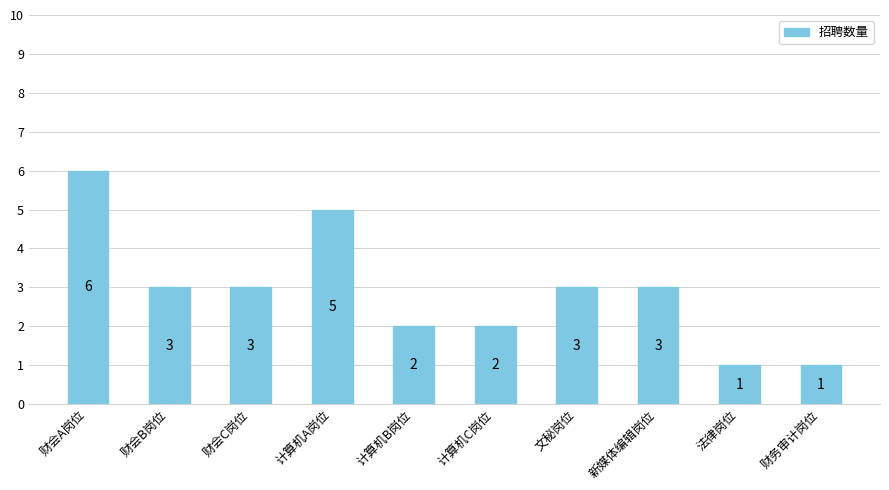

How many data points are less than 3?

4